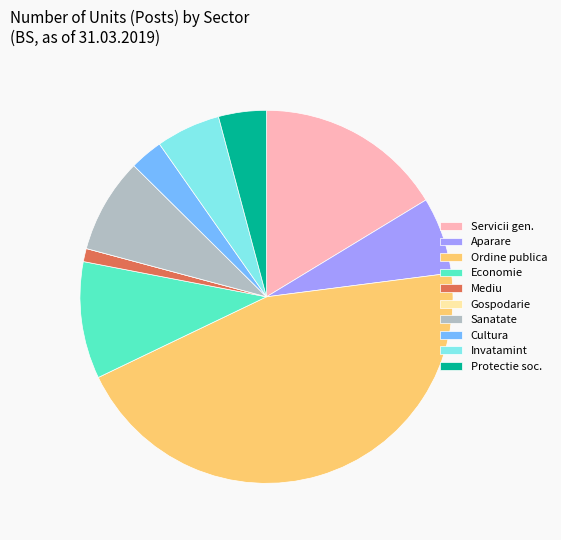

Which has a higher value, Sanatate or Aparare?

Sanatate